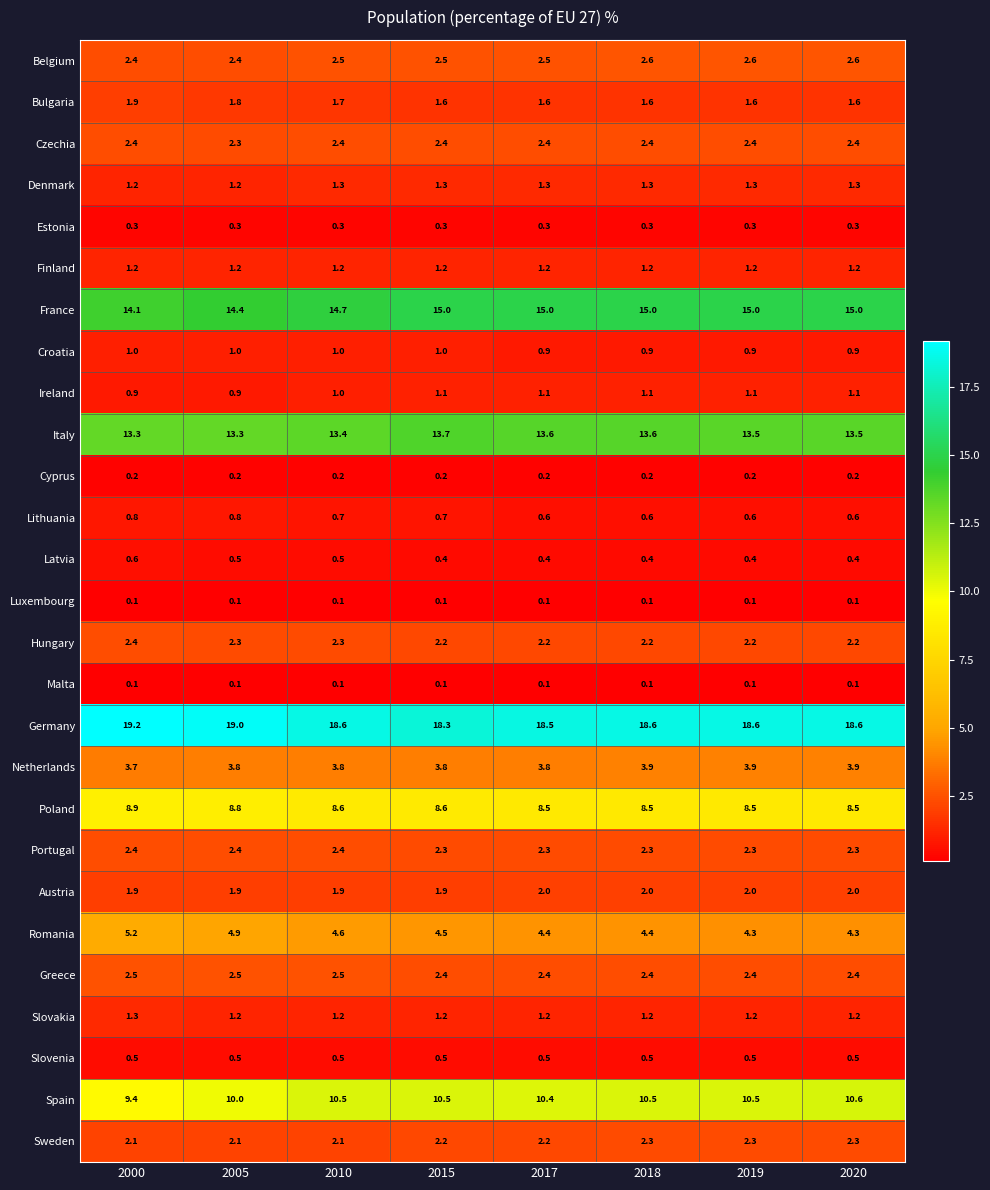

True or false: Romania has a value of 1.7 at 2010.

False